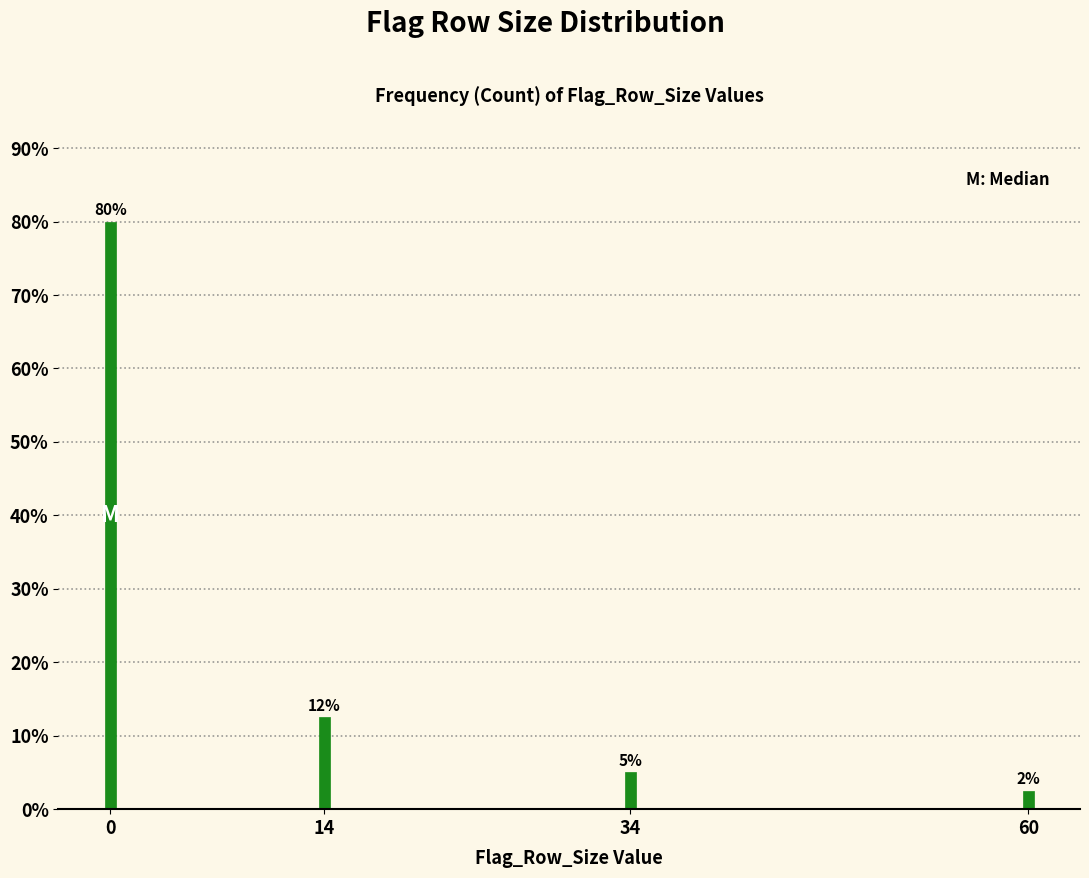

What is the difference between the maximum and second lowest values?

75.0